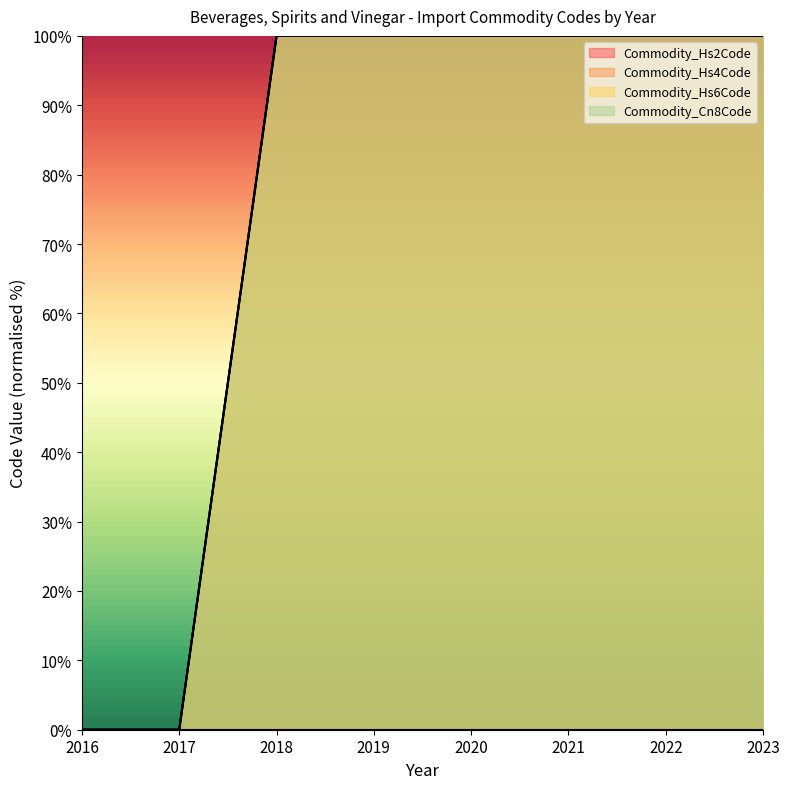

Count the number of data series in this chart.

4